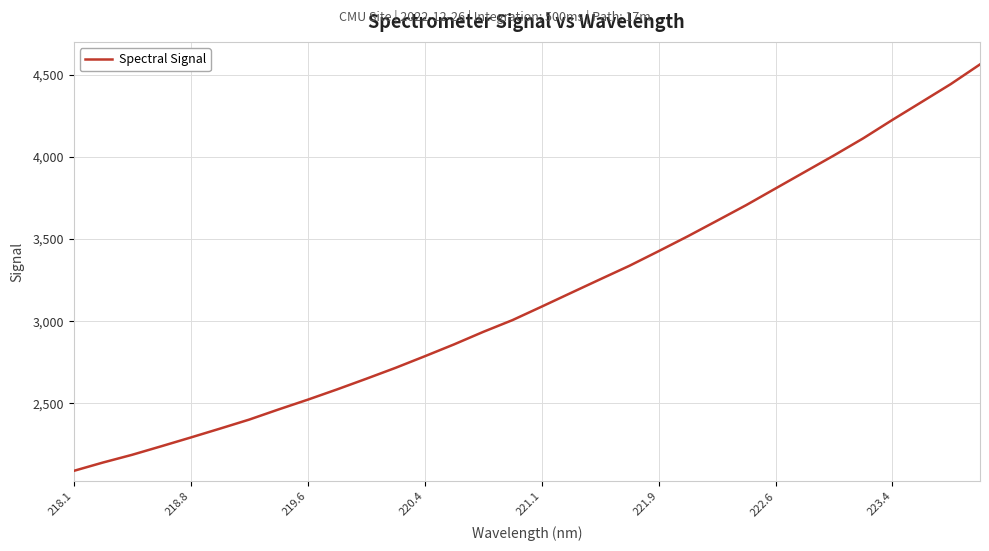

What is the smallest value displayed?

2089.4